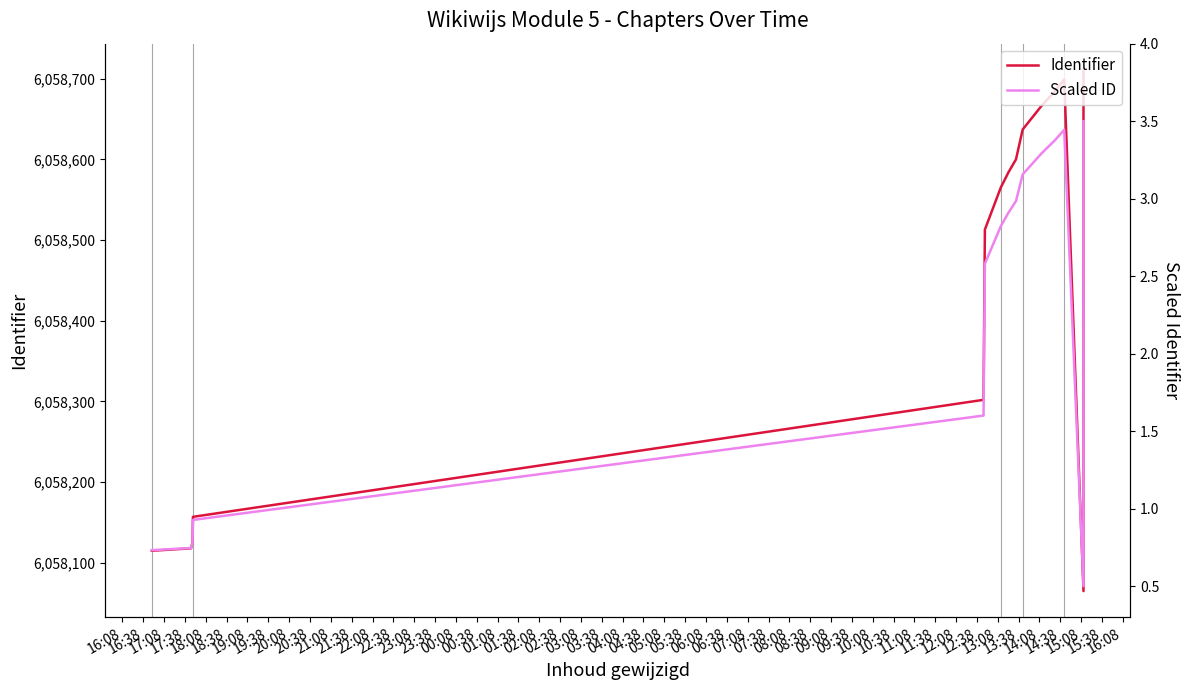

Does the chart display data point markers on the line(s)?

No